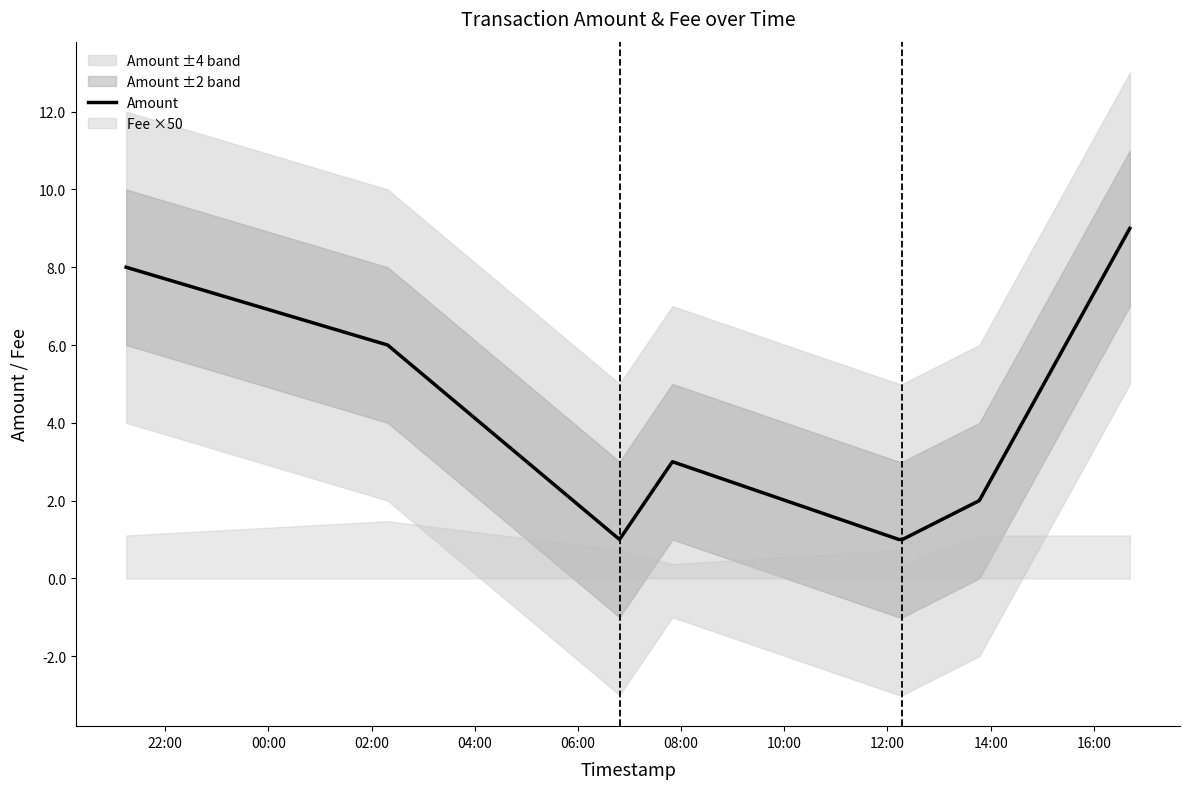

Which has a higher value, 06:00 or 22:00?

22:00